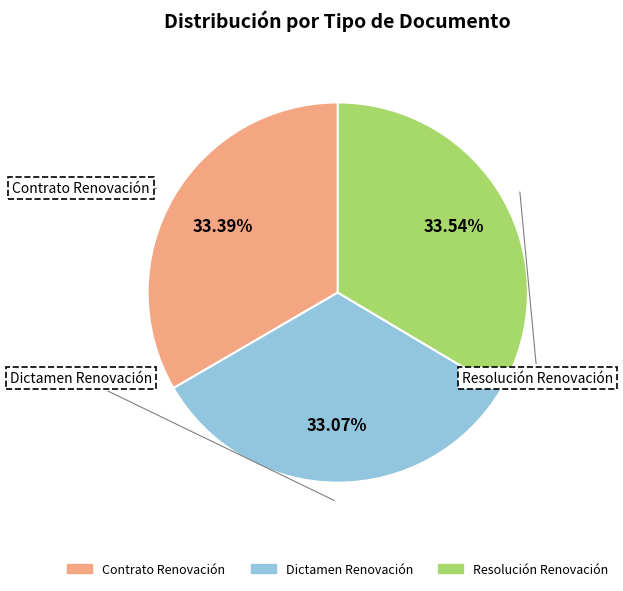

Combined, do Dictamen Renovación and Resolución Renovación account for over 50%?

Yes